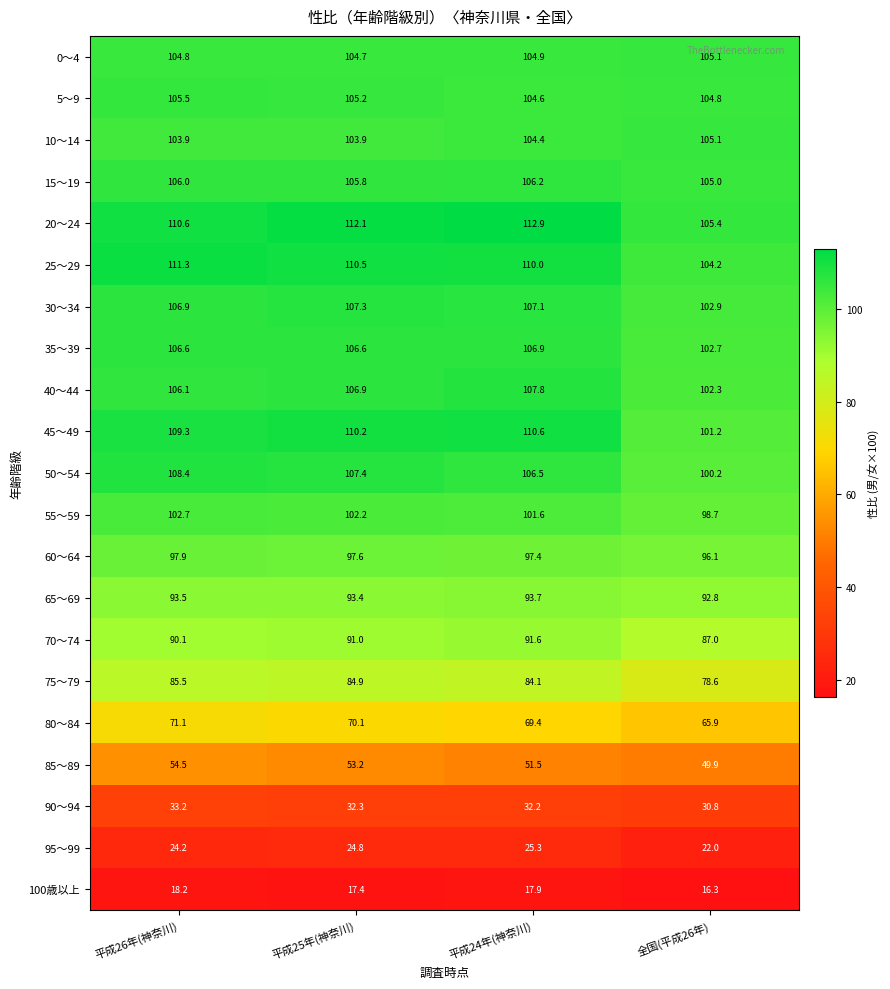

How many series are shown in this chart?

21